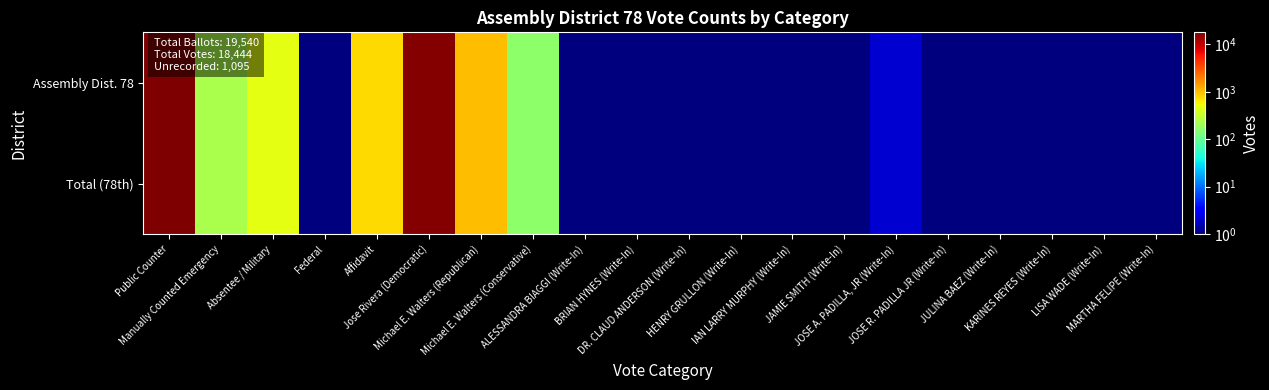

What is the maximum value shown in the chart?

18061